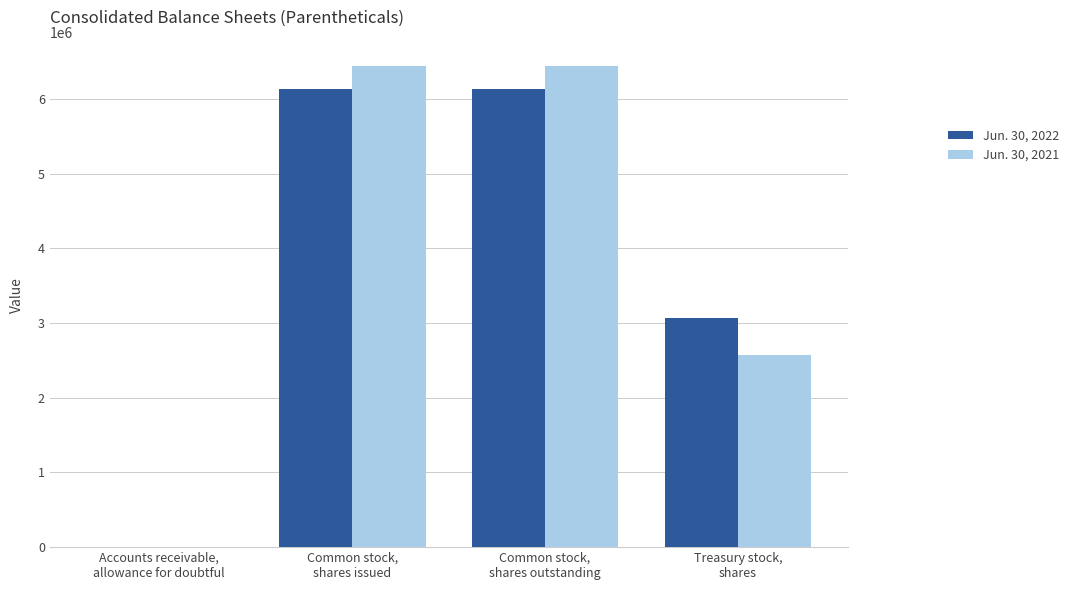

What is the difference between the Jun. 30, 2022 values at Accounts receivable,
allowance for doubtful and Common stock,
shares issued?

6126228